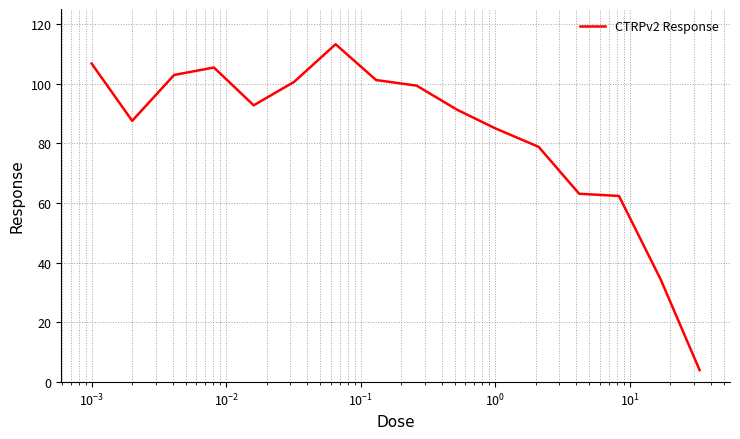

What is the greatest value displayed?

113.2